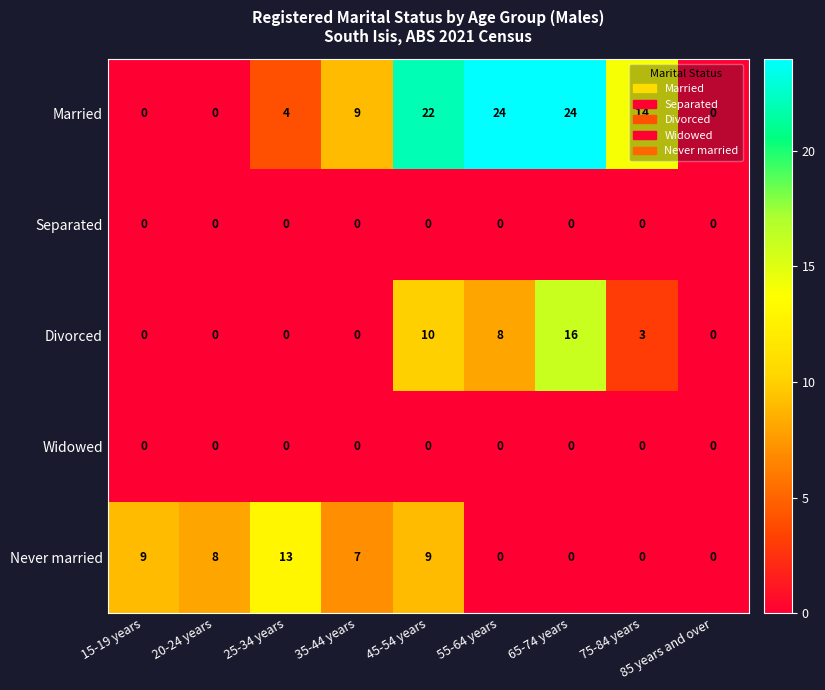

Which series has the largest total across all categories?

Married